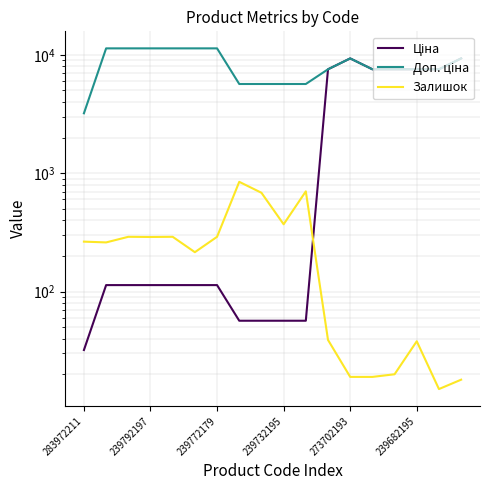

True or false: Ціна has more than 0 interior local peaks.

True